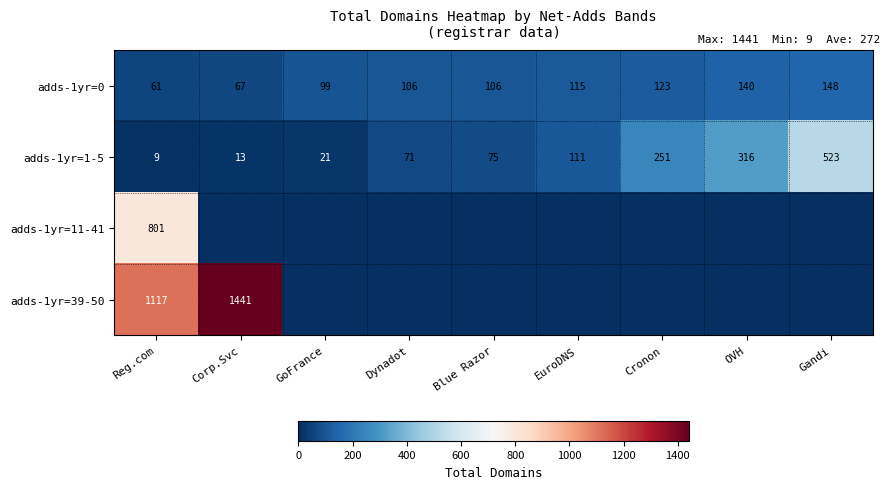

List the labels in order of adds-1yr=1-5 value, smallest first.

Reg.com, Corp.Svc, GoFrance, Dynadot, Blue Razor, EuroDNS, Cronon, OVH, Gandi